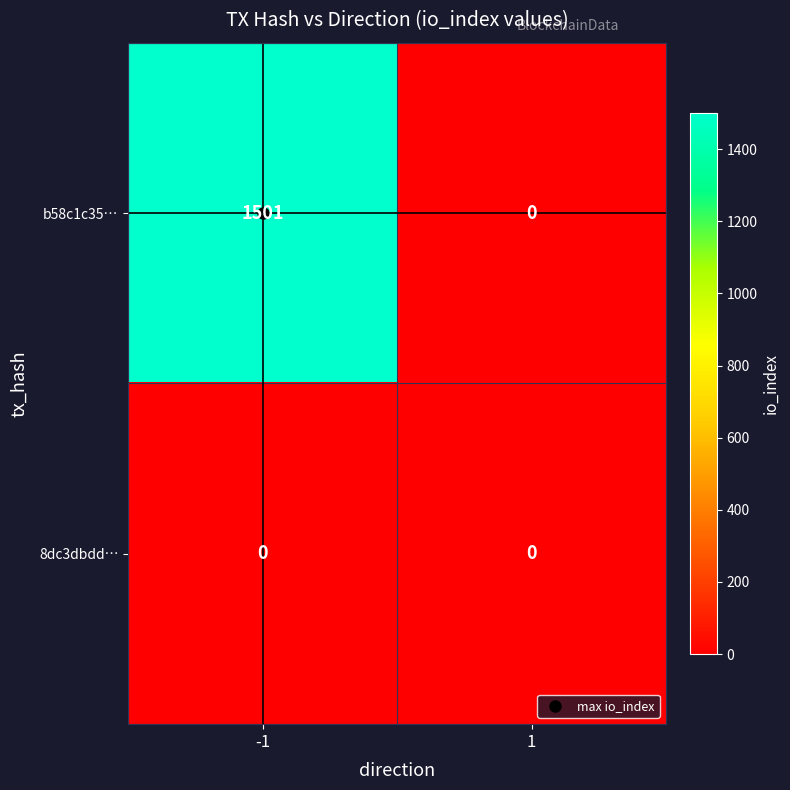

Which category has the highest value across all series?

-1